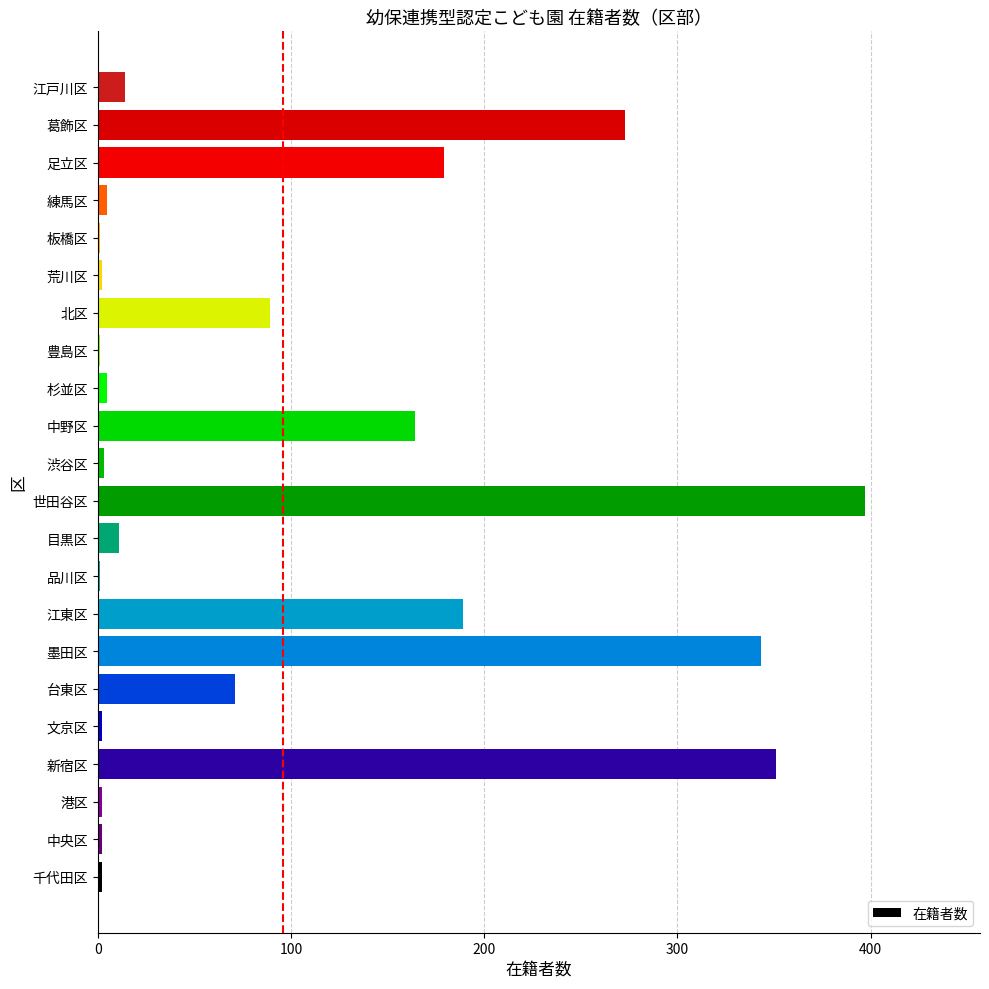

The value at 江東区 is 189. True or false?

True